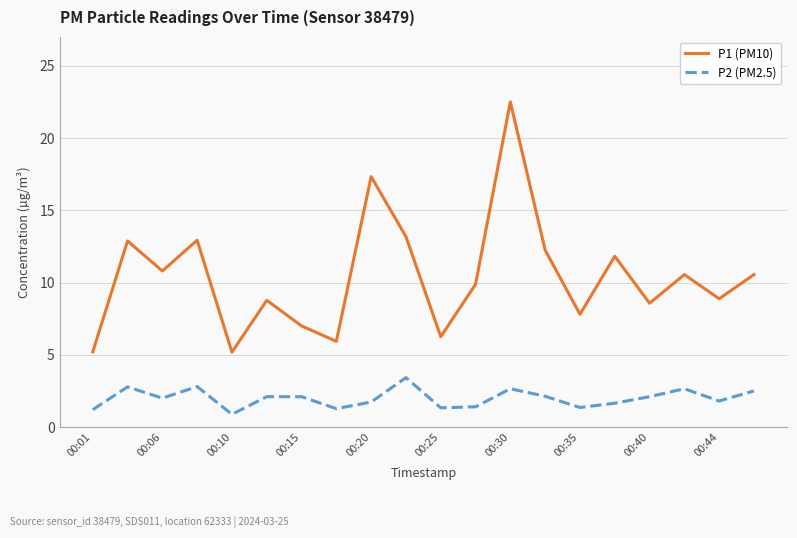

List the series in order of their overall mean, highest first.

P1 (PM10), P2 (PM2.5)